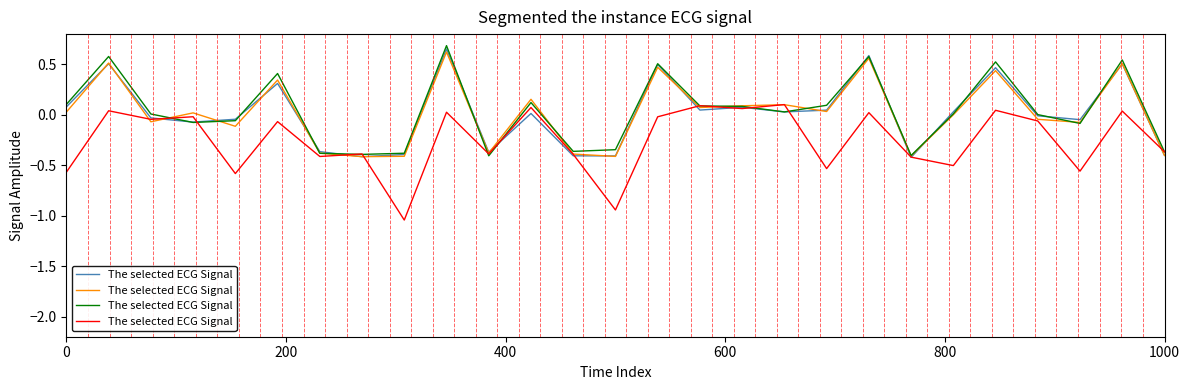

How many interior local peaks (higher than both neighbors) does the data have?

11